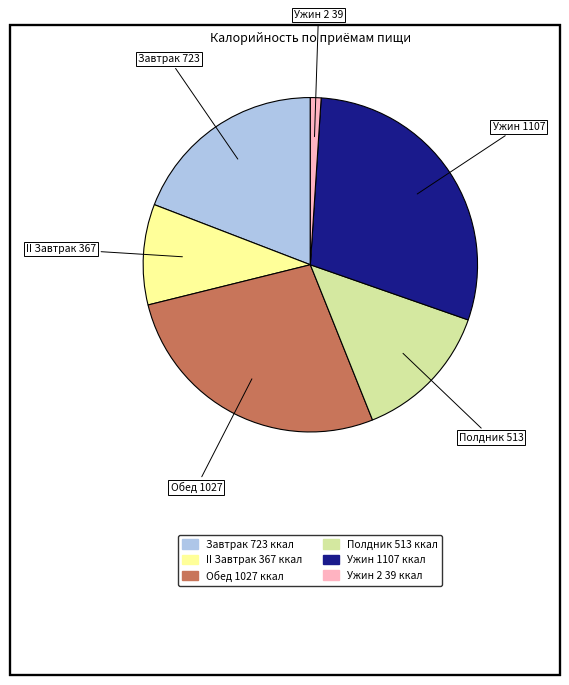

Does any single category account for the majority?

No